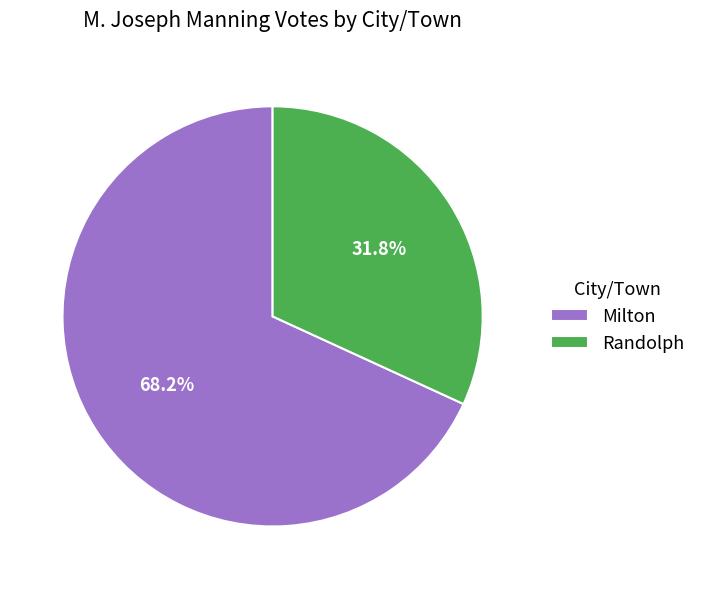

What portion of the pie excludes Milton?

31.8%